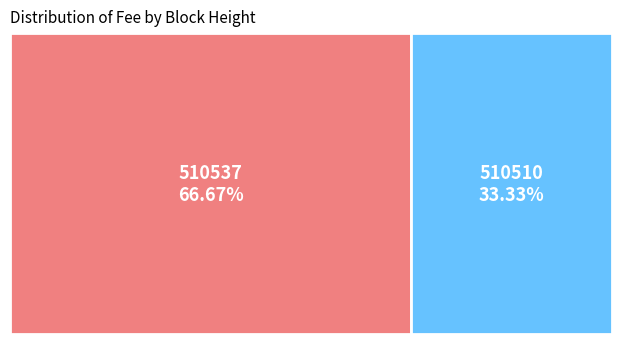

True or false: 510510 accounts for 33% of the total.

True